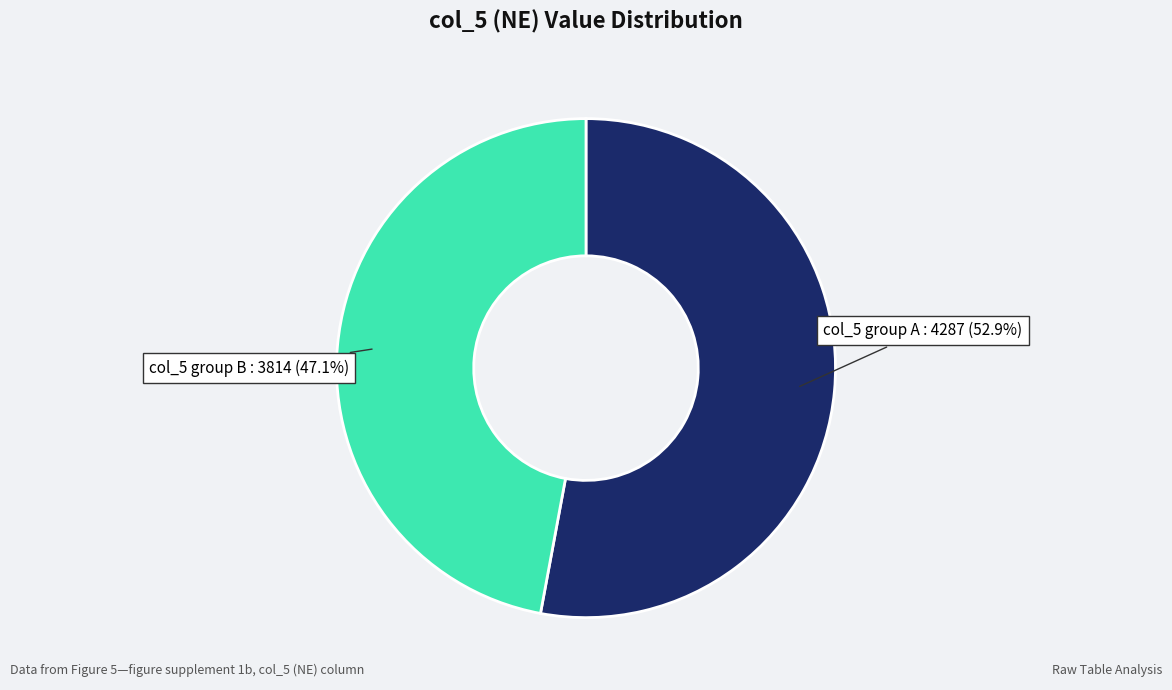

Combined, what portion of the pie is col_5 group A and col_5 group B?

100.0%